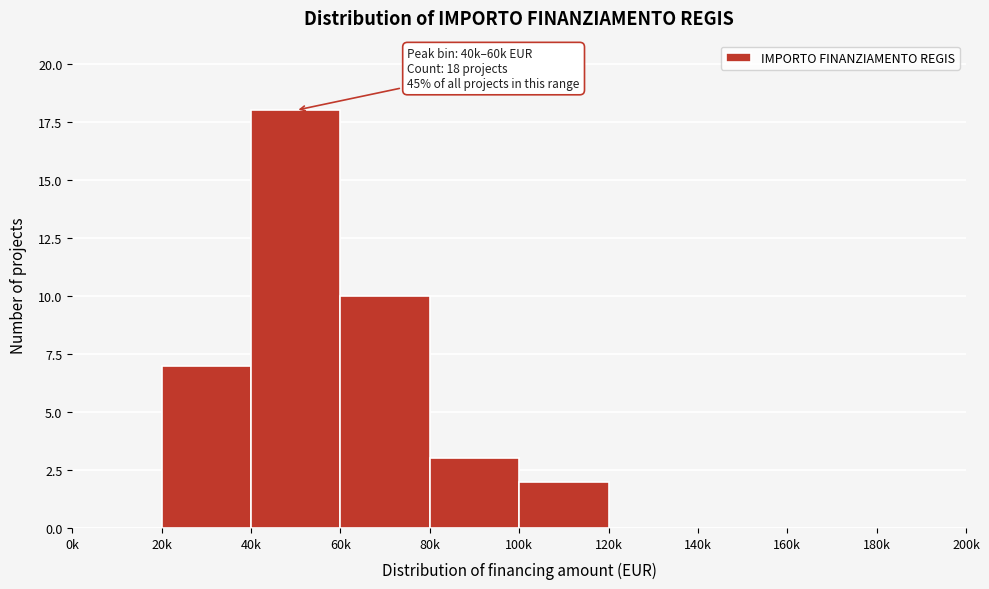

Reading left to right, what are all the values shown in this chart?

0k=0	20k=7	40k=18	60k=10	80k=3	100k=2	120k=0	140k=0	160k=0	180k=0